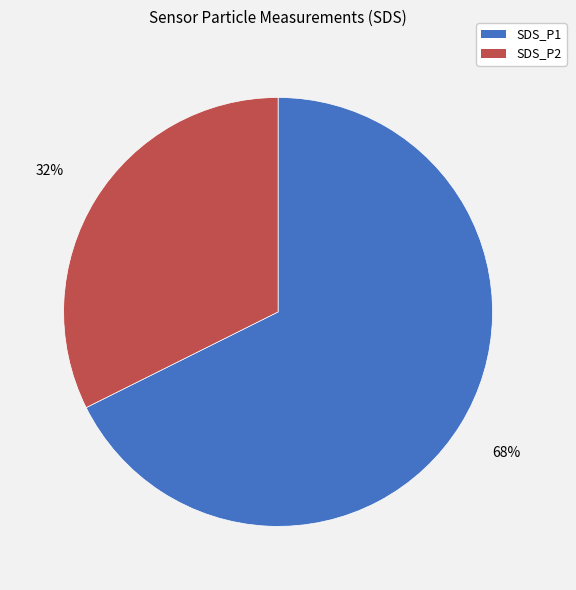

Rank the categories by value from lowest to highest.

SDS_P2, SDS_P1